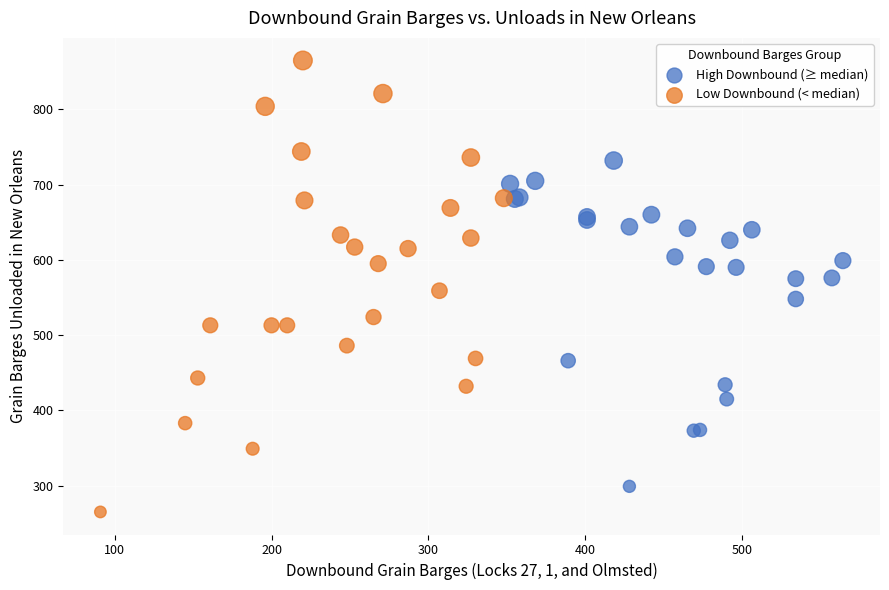

Which series contains the lowest Y value?

Low Downbound (< median)